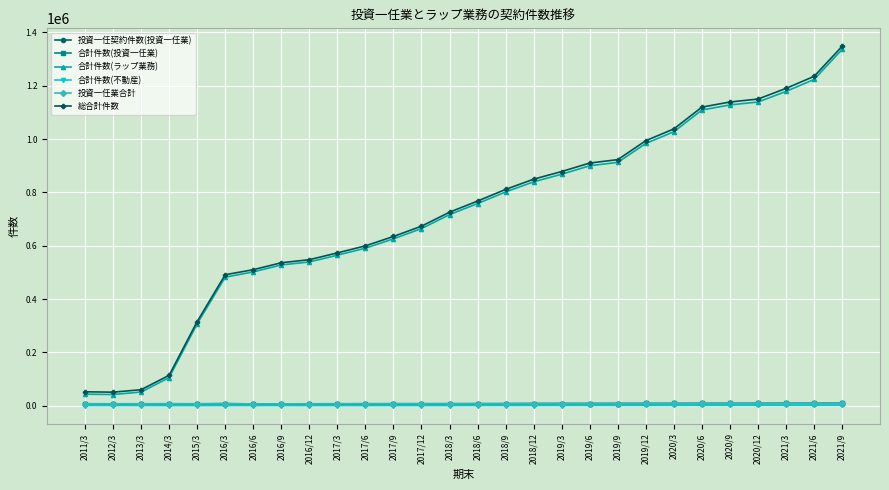

True or false: 合計件数(ラップ業務) and 投資一任業合計 cross at least once.

False